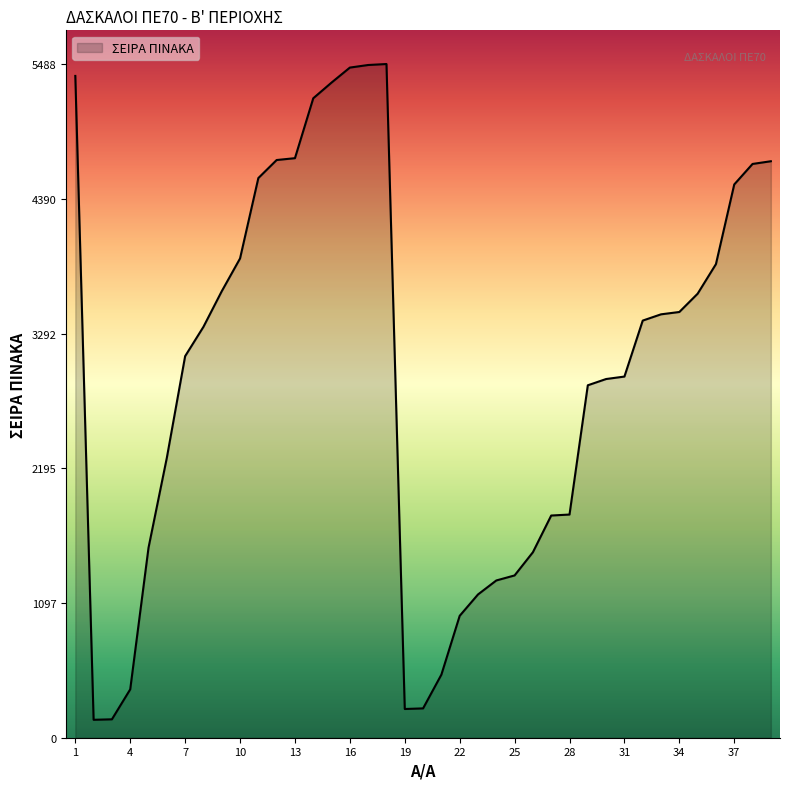

Does the chart display data point markers on the line(s)?

No